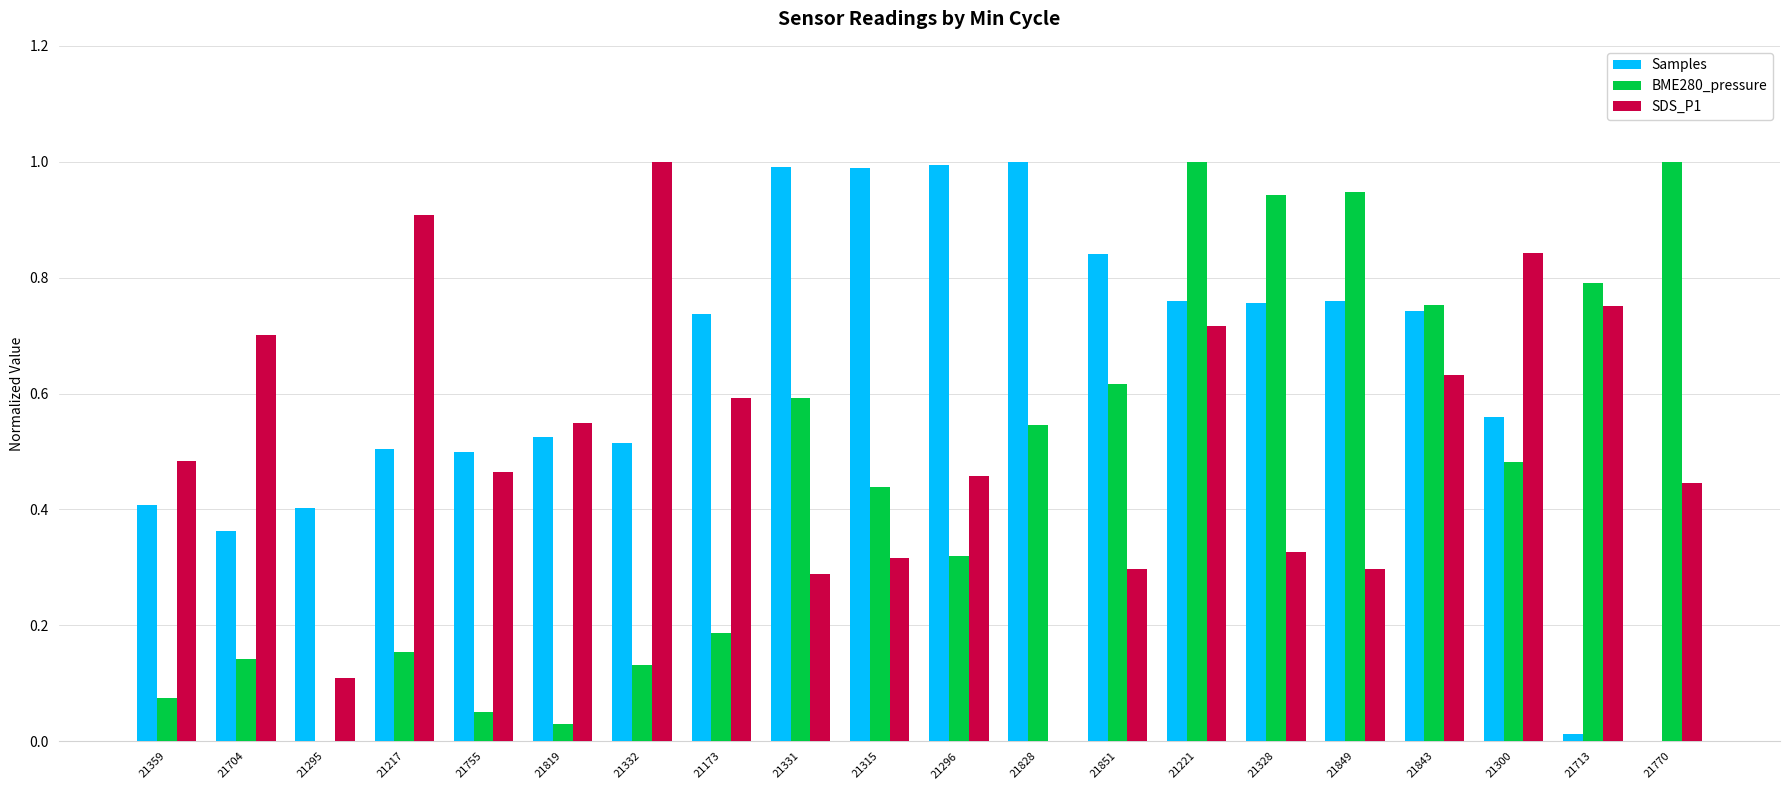

What is the total value across all series at 21704?

1.2